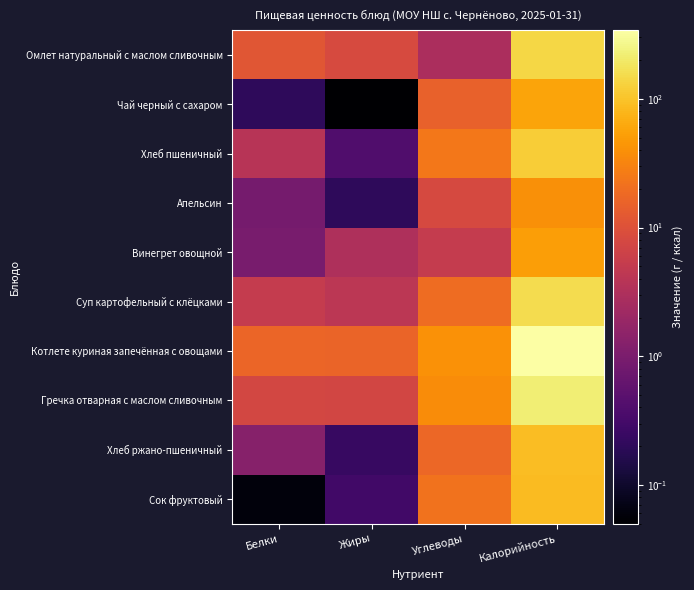

What is the greatest value displayed?

341.4